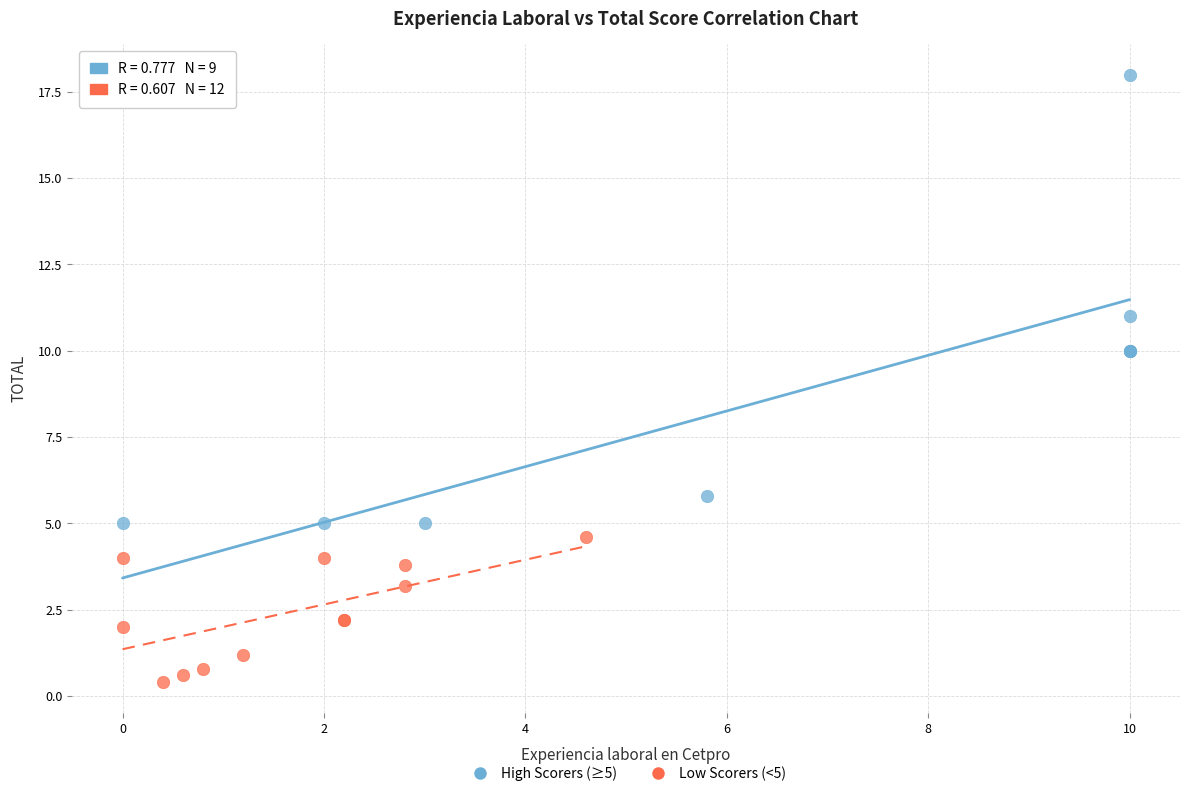

What are all the series names shown in the legend?

High Scorers (≥5), Low Scorers (<5)